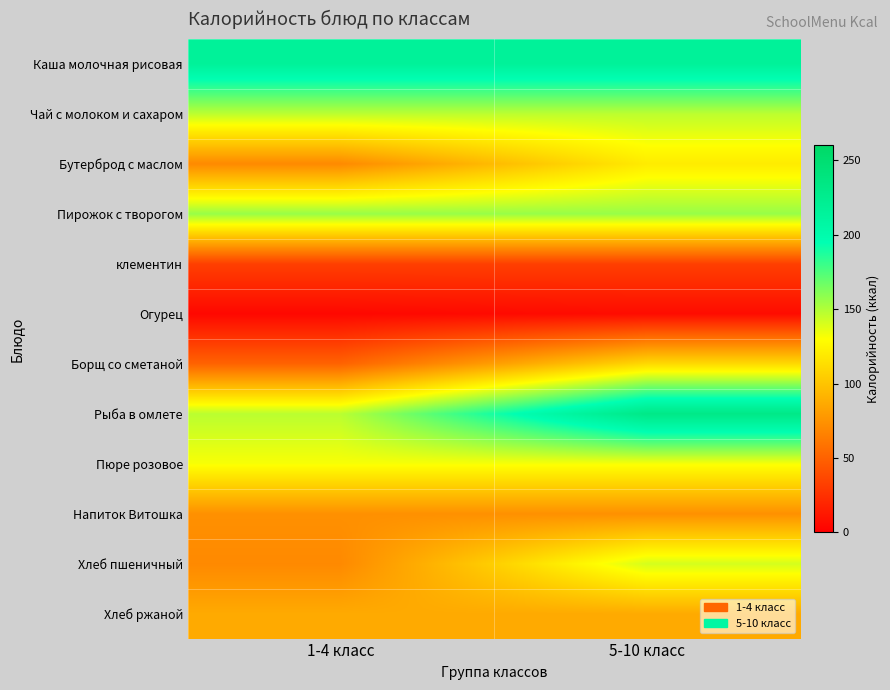

Between 5-10 класс and 1-4 класс, which is larger?

5-10 класс